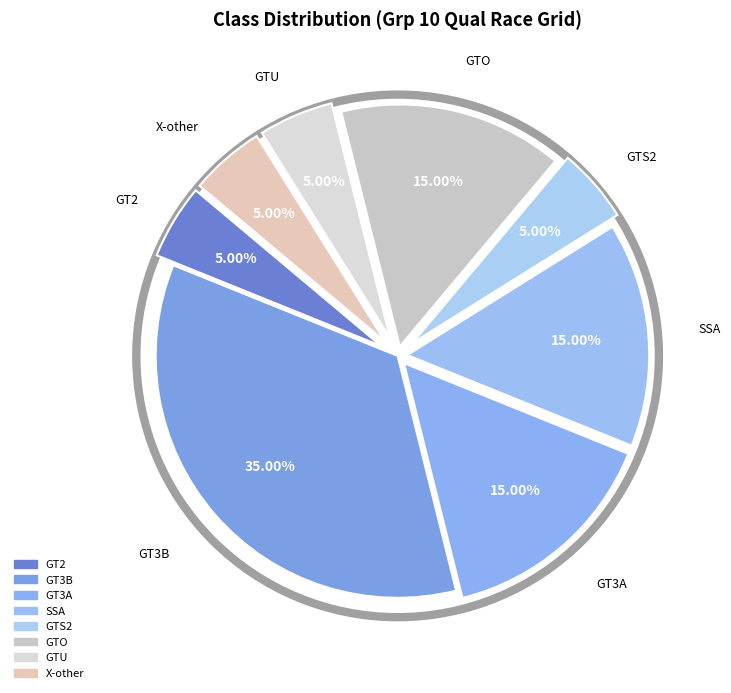

How many slices are in this pie chart?

8